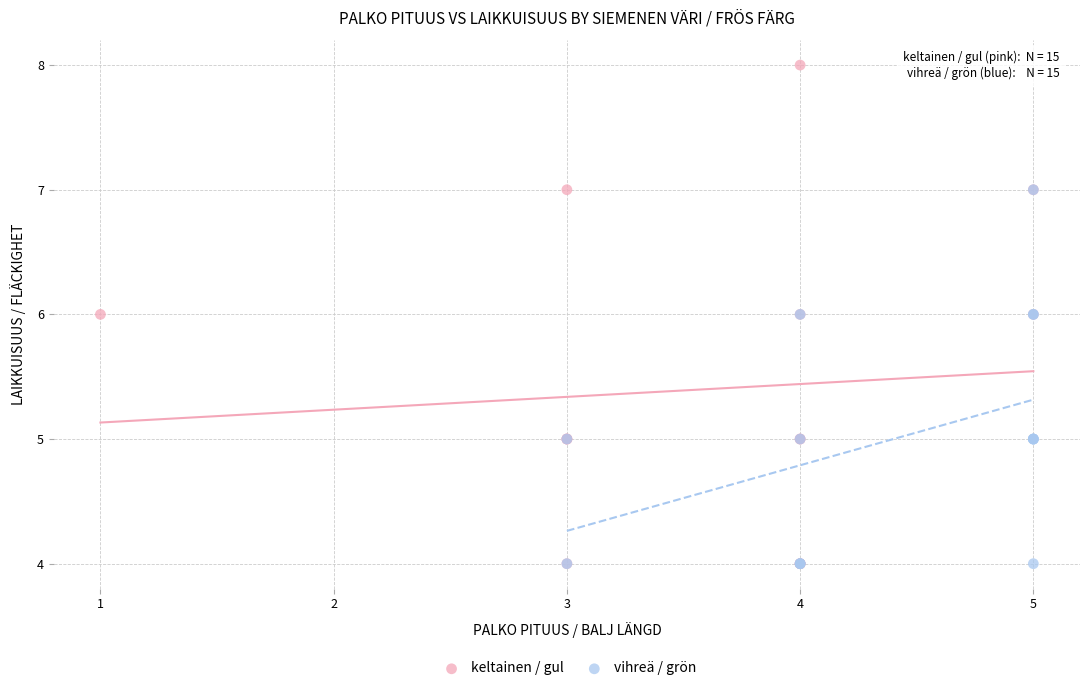

Which series reaches the maximum Y coordinate?

keltainen / gul